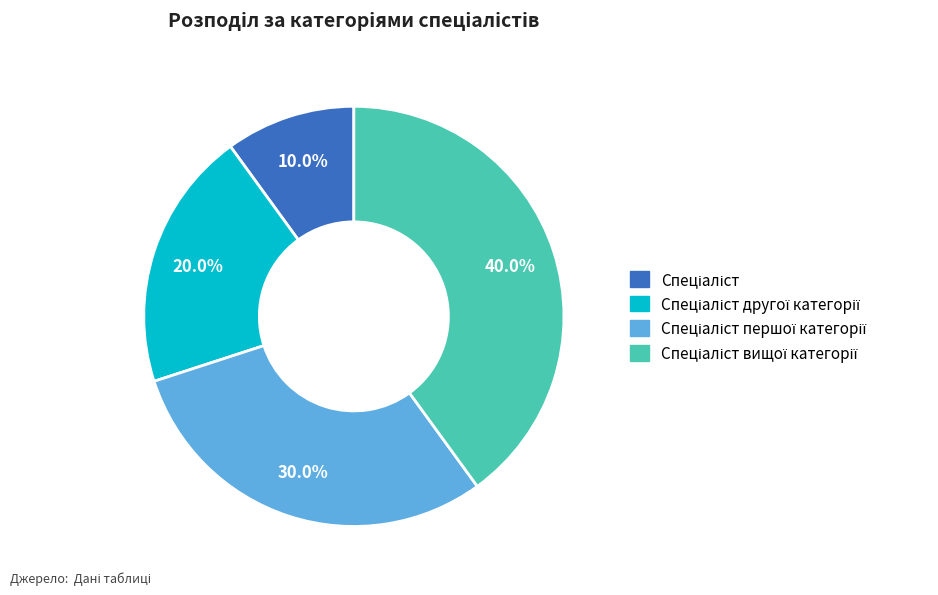

To the nearest percent, what is the difference between the largest and smallest slice percentages?

30%